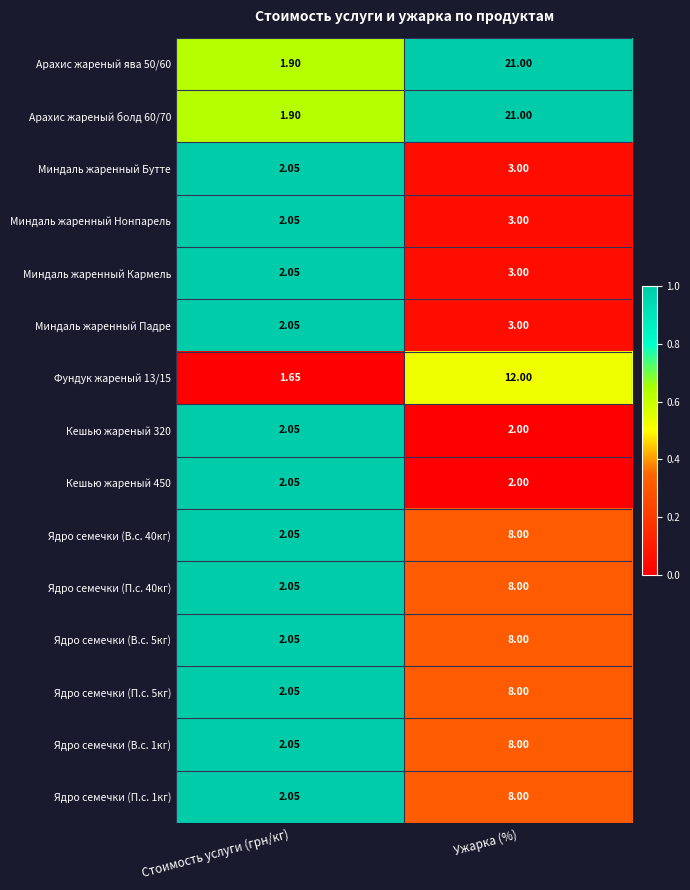

At which label does Арахис жареный ява 50/60 reach its minimum?

Стоимость услуги (грн/кг)